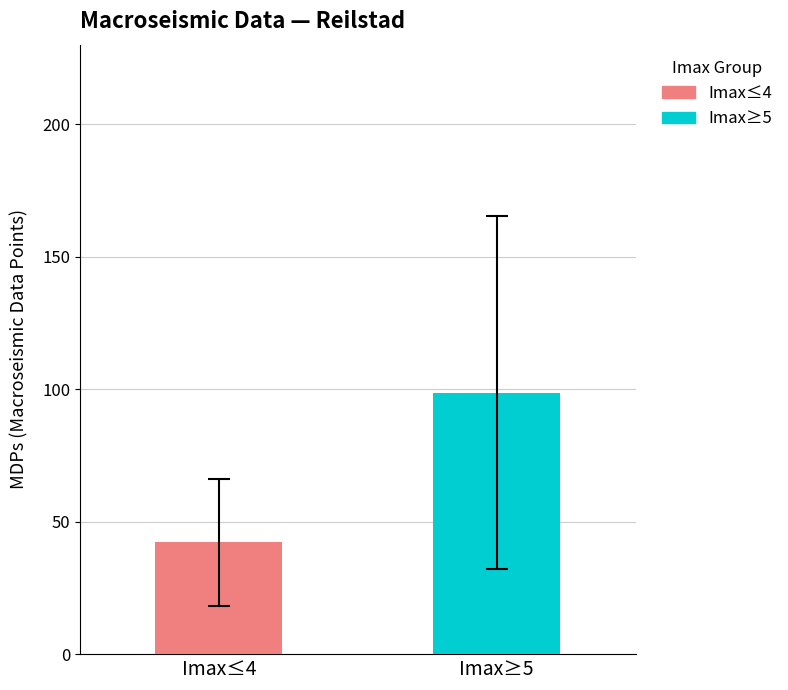

What is the greatest value displayed?

98.6